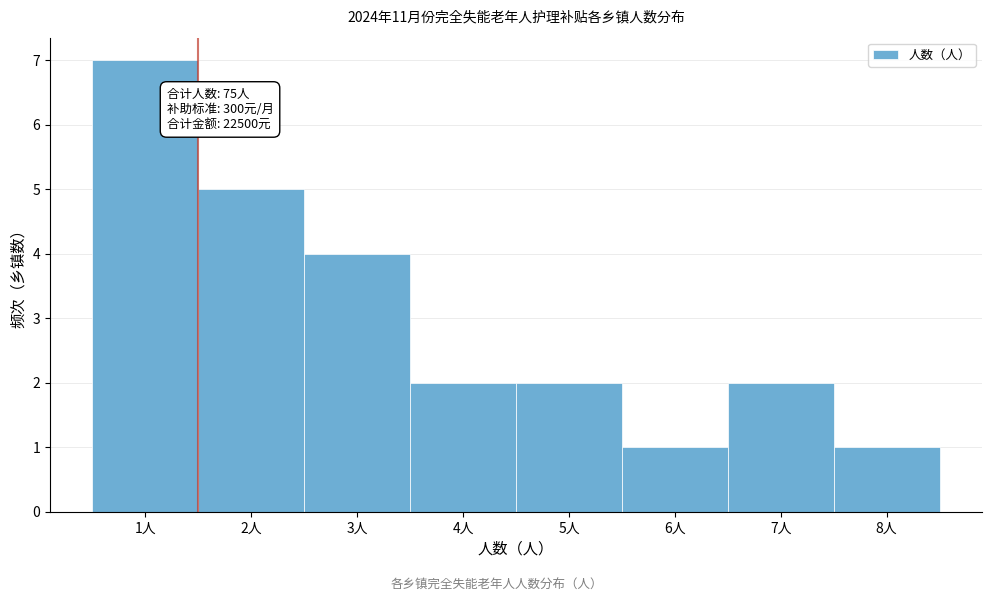

Which range on the x-axis has the tallest bar?

0.5 to 1.5